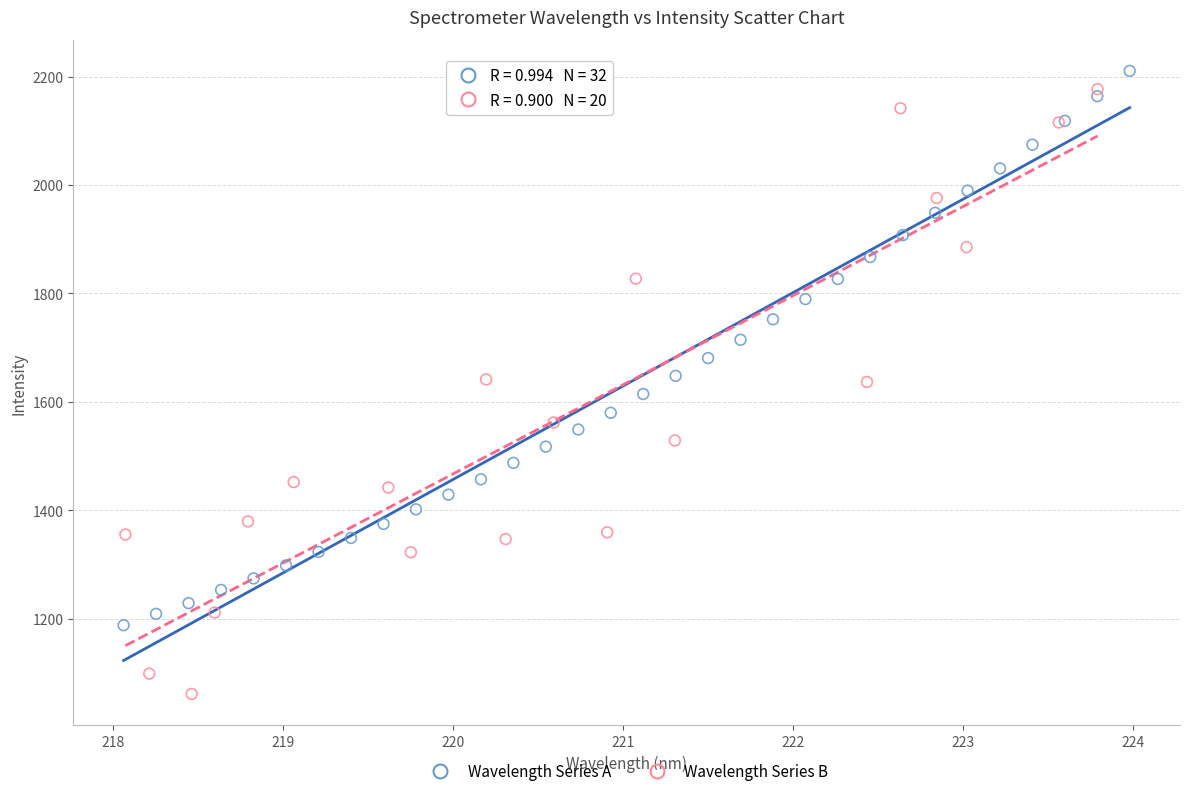

Which series reaches the minimum Y coordinate?

Wavelength Series B